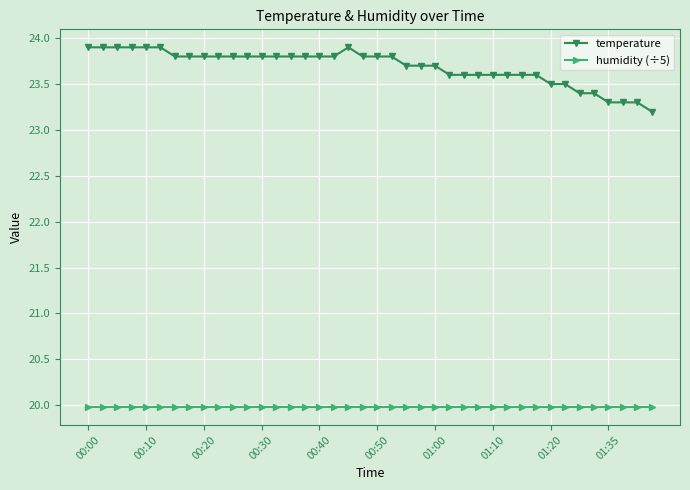

Which series has the largest range (max minus min)?

temperature